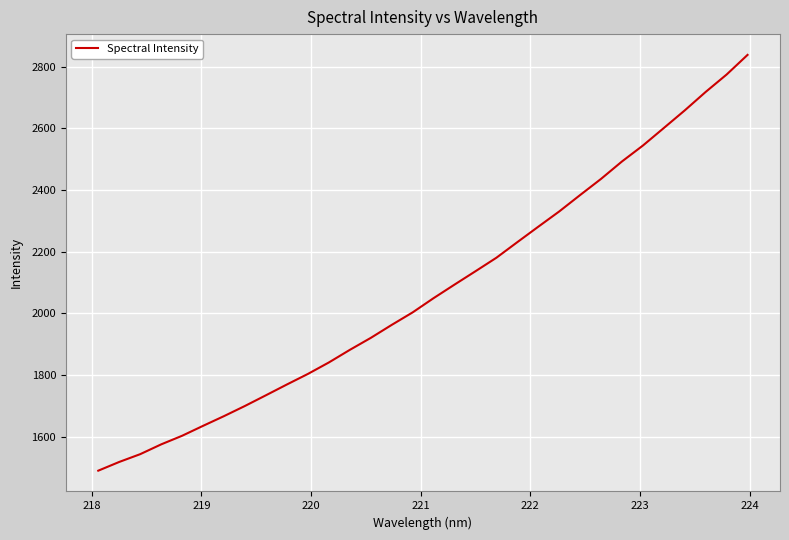

What is the greatest value displayed?

2838.6